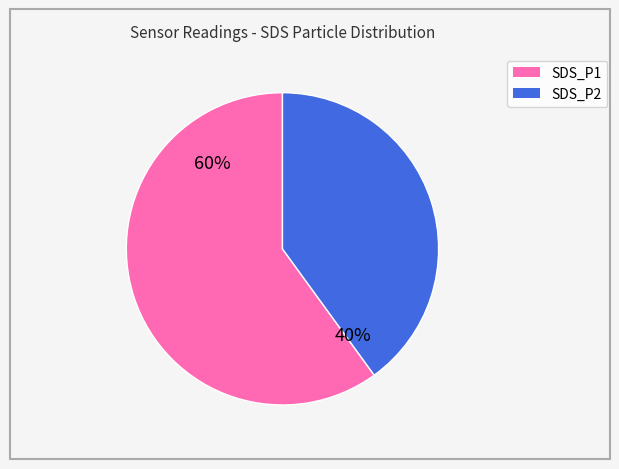

To the nearest percent, what is the combined percentage of SDS_P2 and SDS_P1?

100%